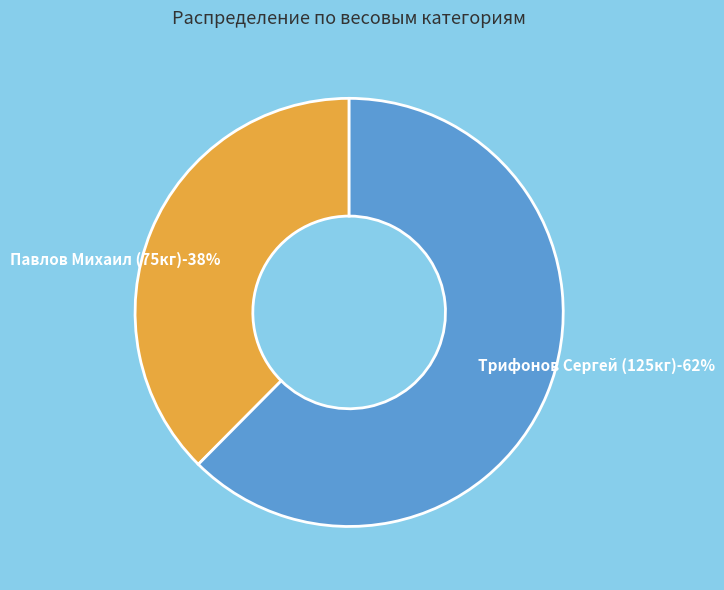

How many slices are in this pie chart?

2